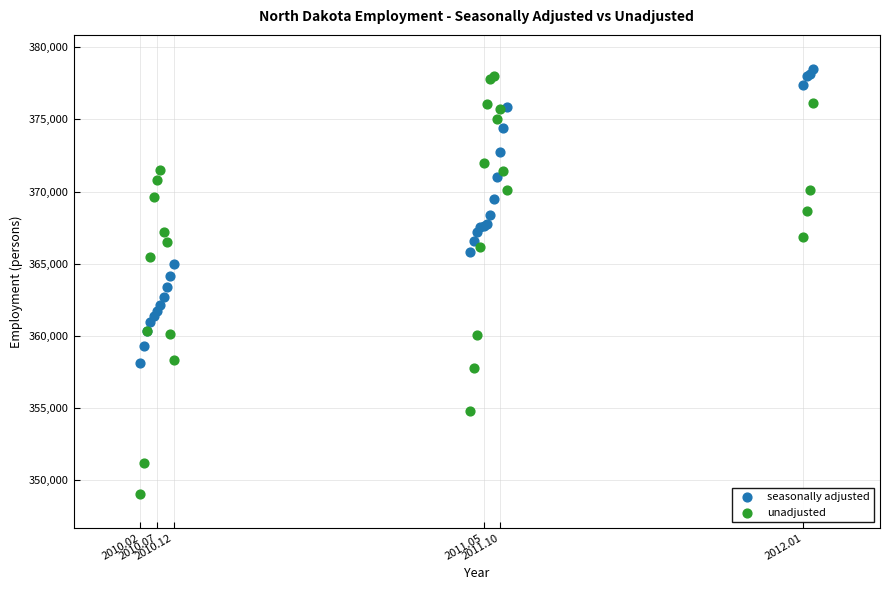

Which series has the widest spread of Y values?

unadjusted